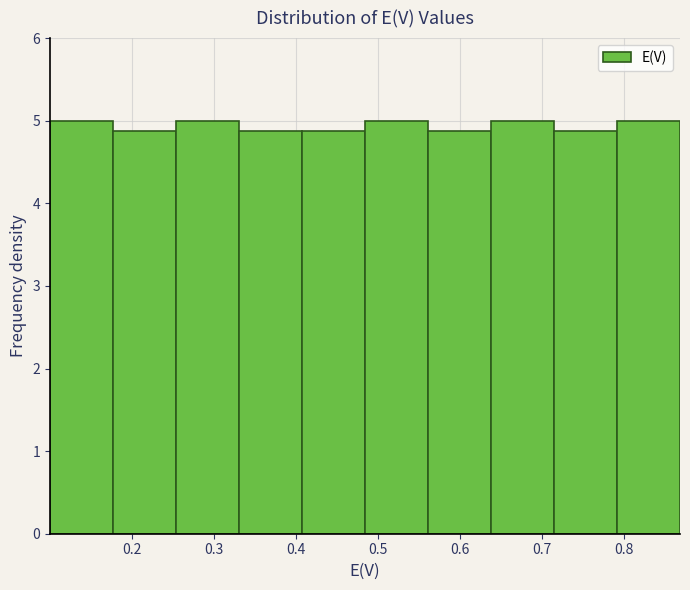

Reading left to right, transcribe this chart: for each bar, give the range it covers on the x-axis and its height. Neither the bar edges nor the heights are printed on the chart, so give them approximately, as read against the axes.

0.10 to 0.18: 5.0
0.18 to 0.25: 4.9
0.25 to 0.33: 5.0
0.33 to 0.41: 4.9
0.41 to 0.48: 4.9
0.48 to 0.56: 5.0
0.56 to 0.64: 4.9
0.64 to 0.71: 5.0
0.71 to 0.79: 4.9
0.79 to 0.87: 5.0